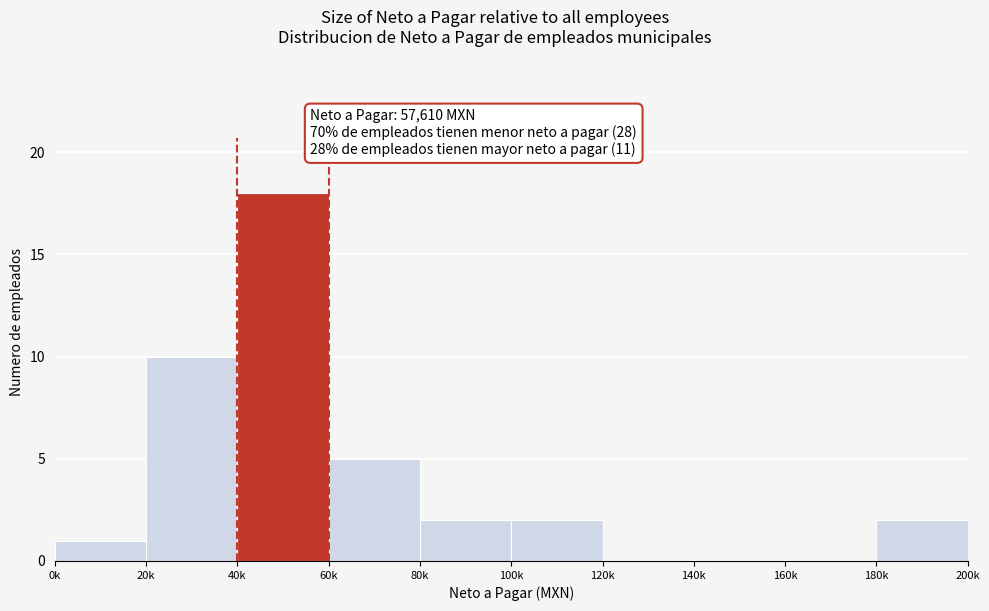

Reading right to left, extract all data points from this chart.

180k=2	160k=0	140k=0	120k=0	100k=2	80k=2	60k=5	40k=18	20k=10	0k=1